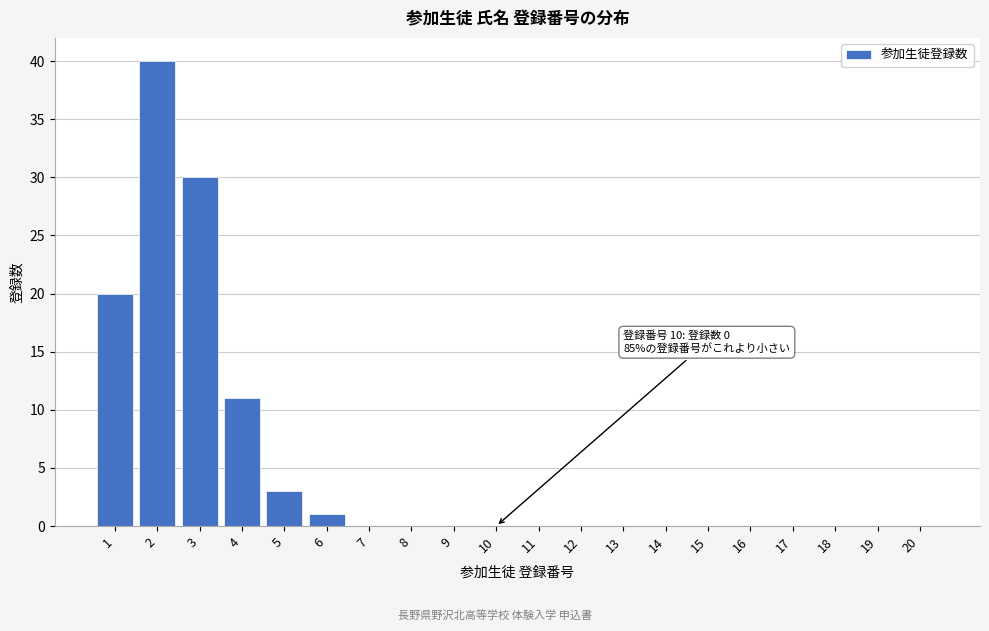

Reading left to right, transcribe all the data shown in this chart.

1=20	2=40	3=30	4=11	5=3	6=1	7=0	8=0	9=0	10=0	11=0	12=0	13=0	14=0	15=0	16=0	17=0	18=0	19=0	20=0